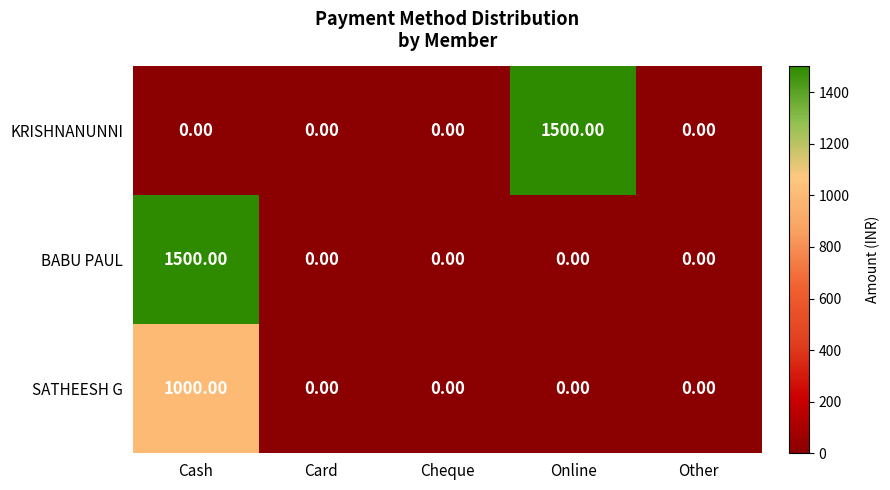

At which category is the sum across all series the highest?

Cash